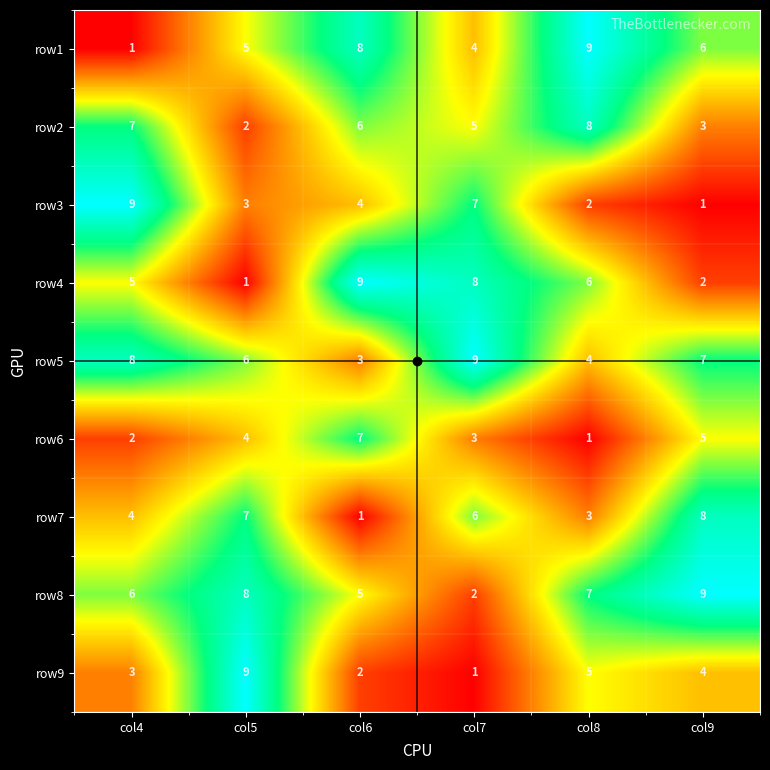

What is the difference between the second highest and minimum values in the row5 series?

5